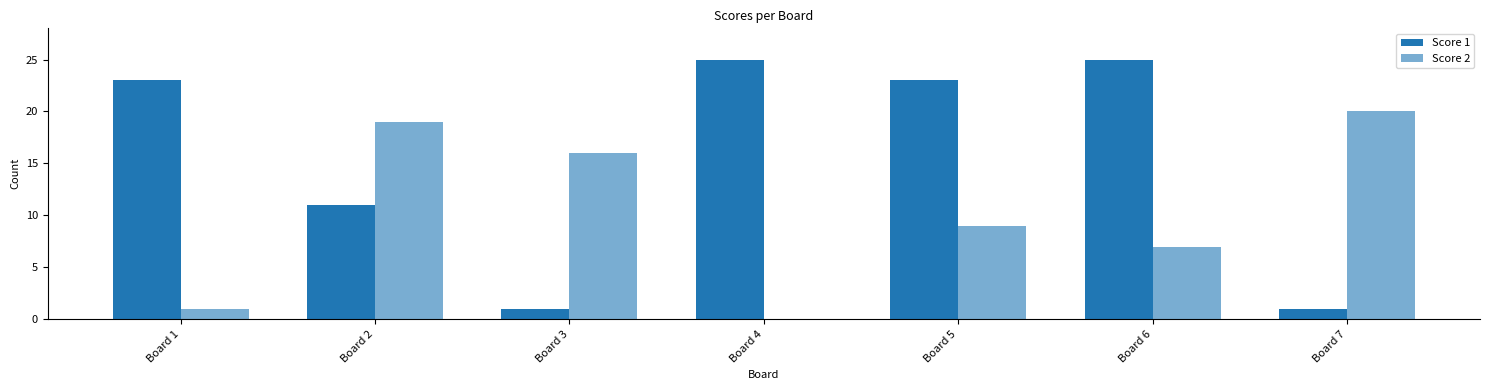

How many positive values does the Score 2 series have?

6